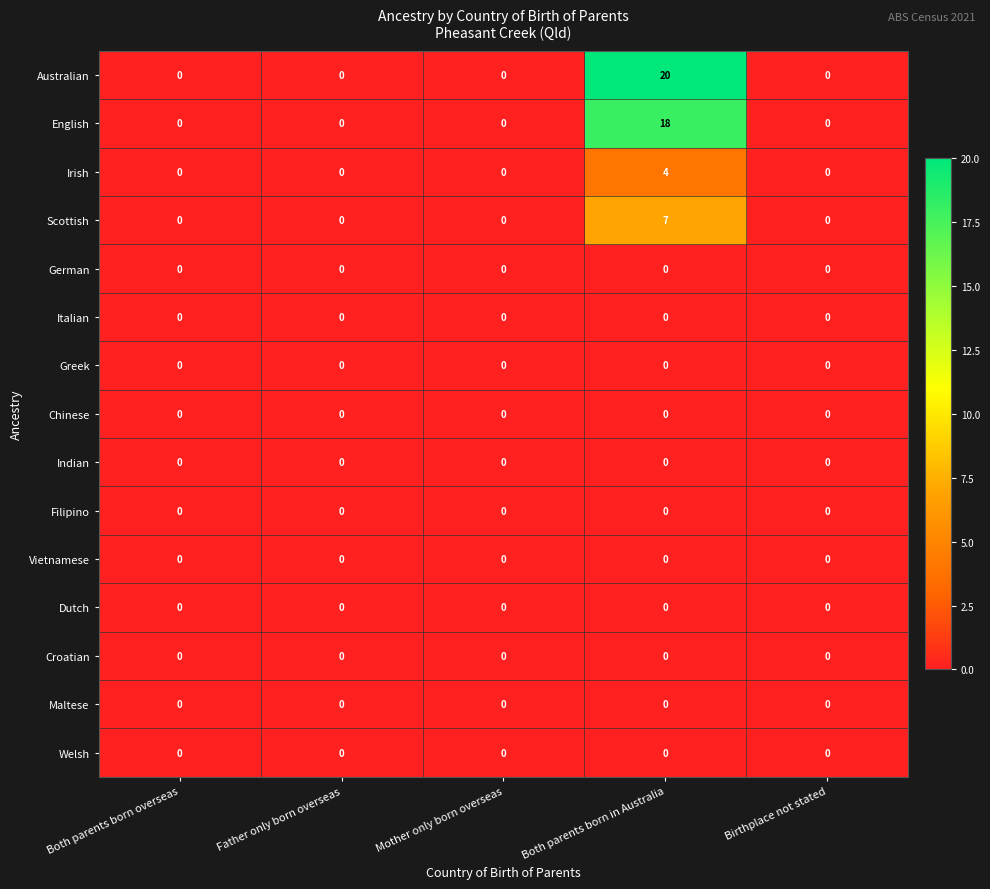

What is the difference between the maximum and minimum values in the English series?

18